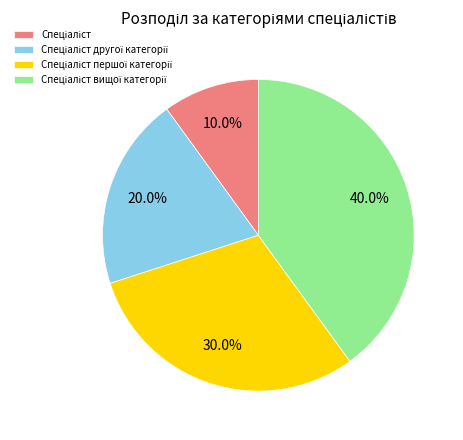

Is there a majority slice in this chart?

No